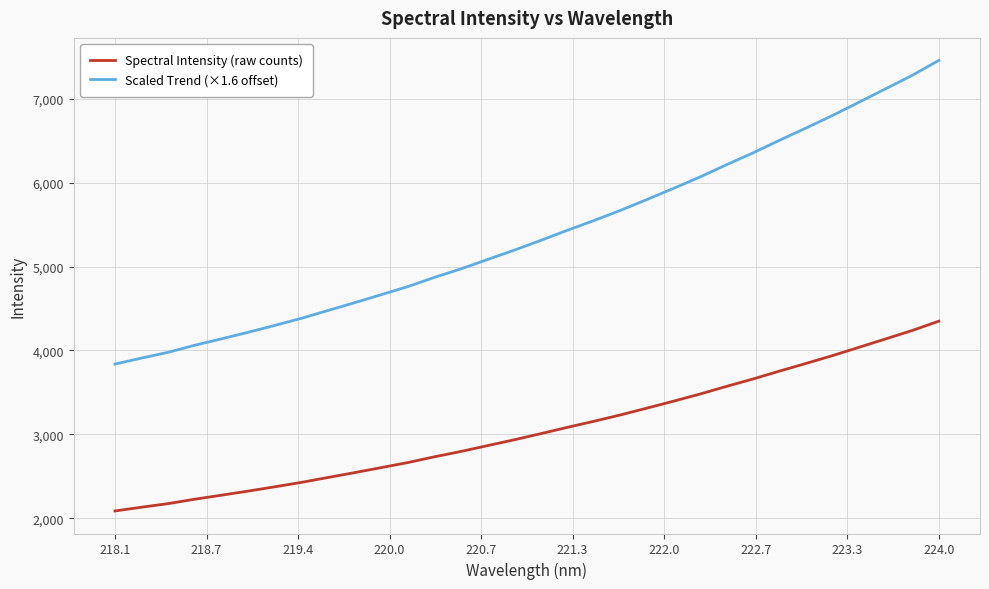

True or false: Spectral Intensity (raw counts) has more than 2 interior local peaks.

False